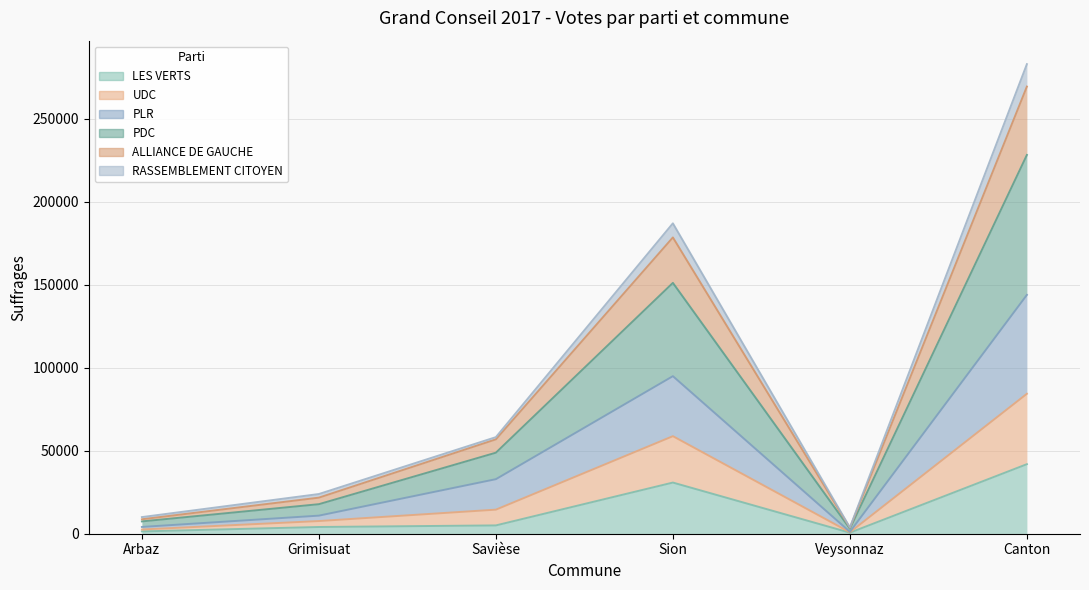

Which series has the largest range (max minus min)?

PDC